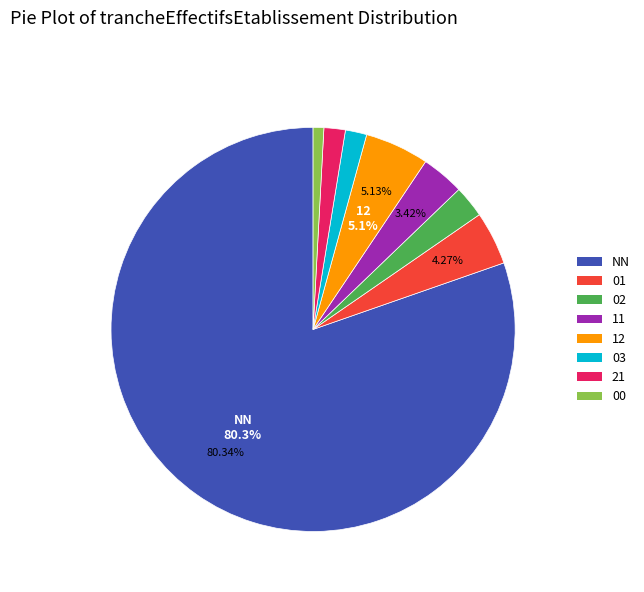

True or false: NN accounts for 70% of the total.

False